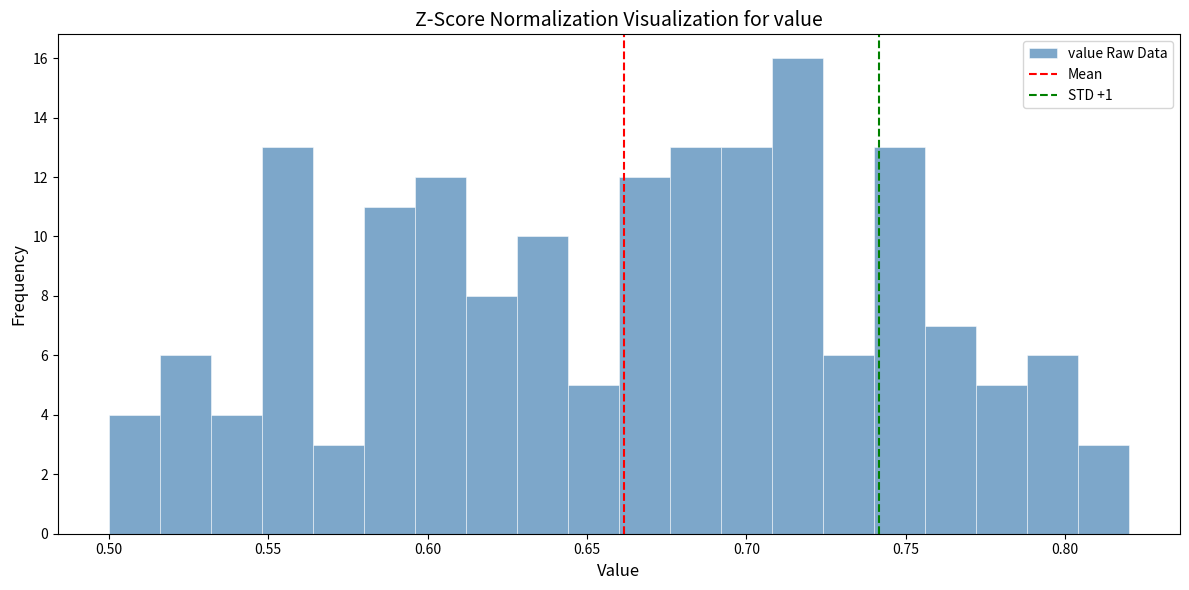

Around what value on the x-axis is the tallest bar? Give the approximate position of its centre, as read against the axis.

0.715